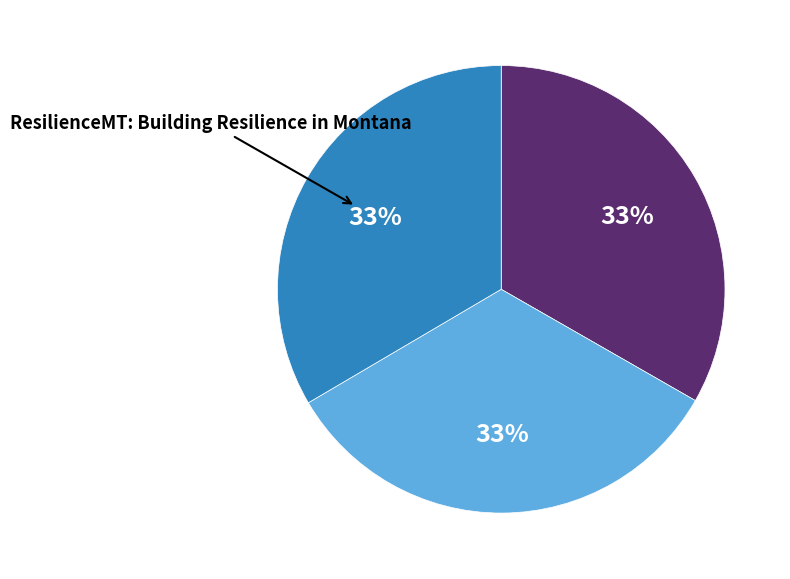

How many segments does this pie chart have?

3